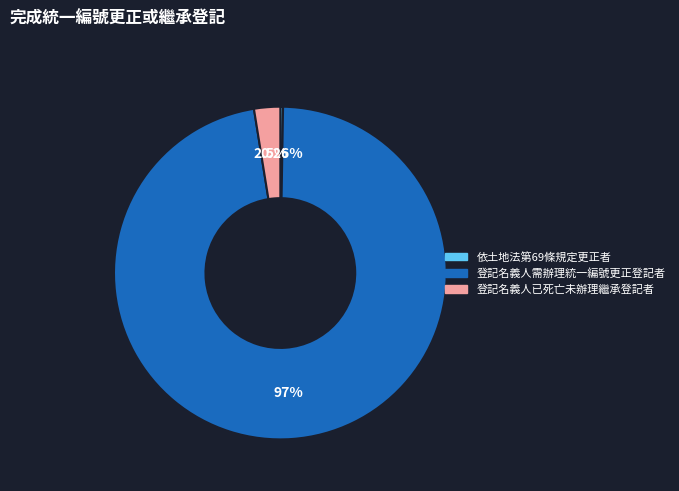

Is it true that 登記名義人需辦理統一編號更正登記者 is 97% of the pie?

True